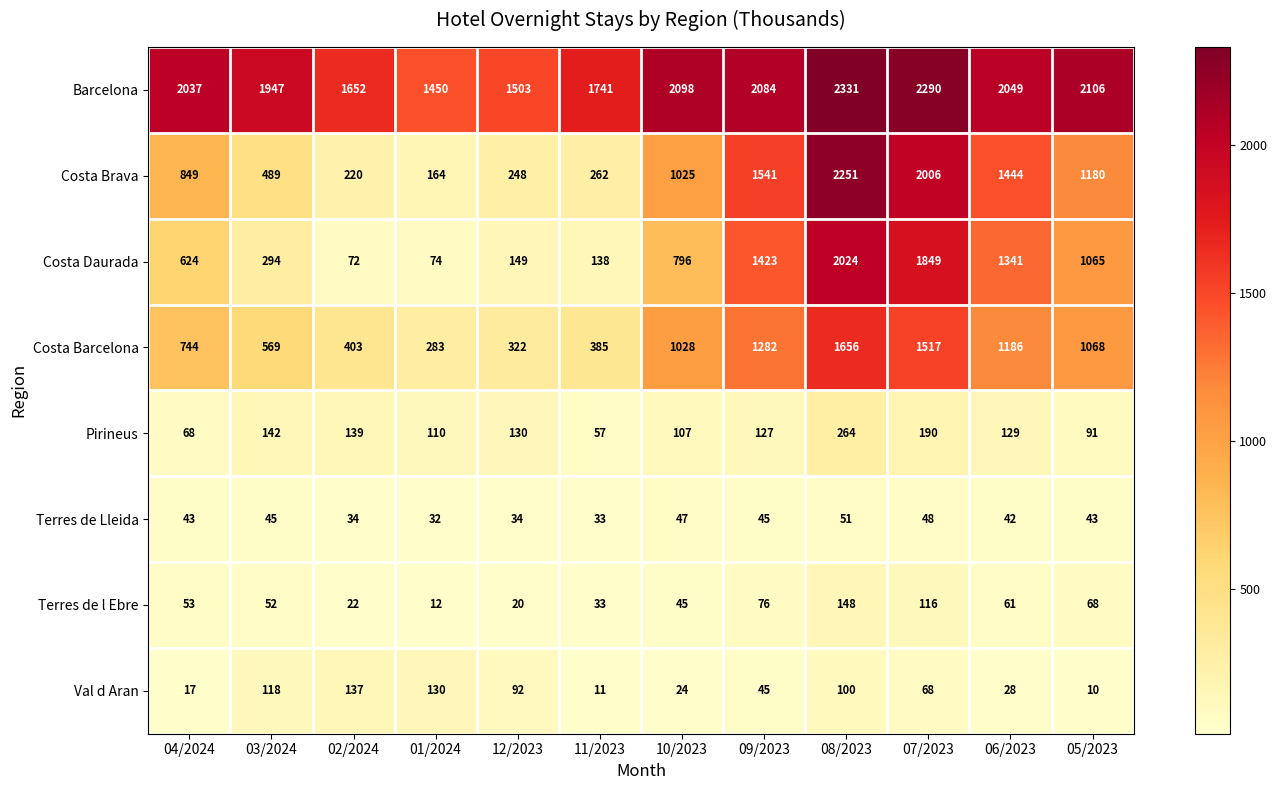

Which series has the largest total across all categories?

Barcelona